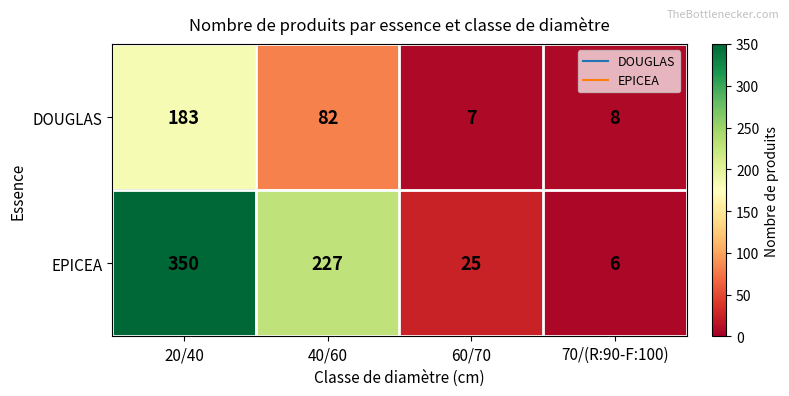

Rank the series by their average value, from highest to lowest.

EPICEA, DOUGLAS